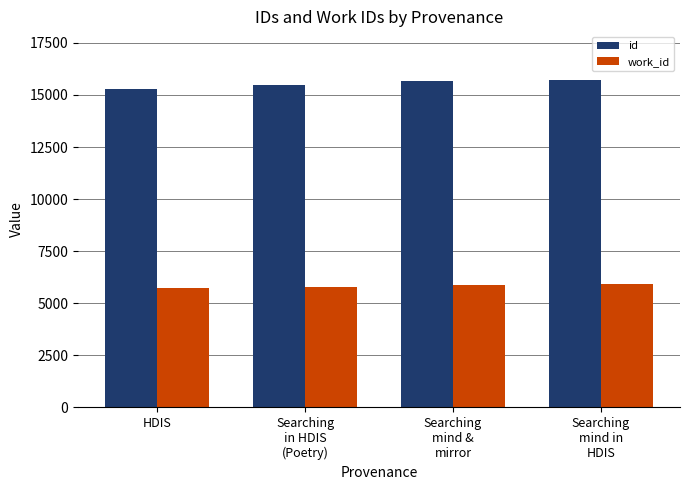

What value does the work_id series have at Searching
in HDIS
(Poetry)?

5795